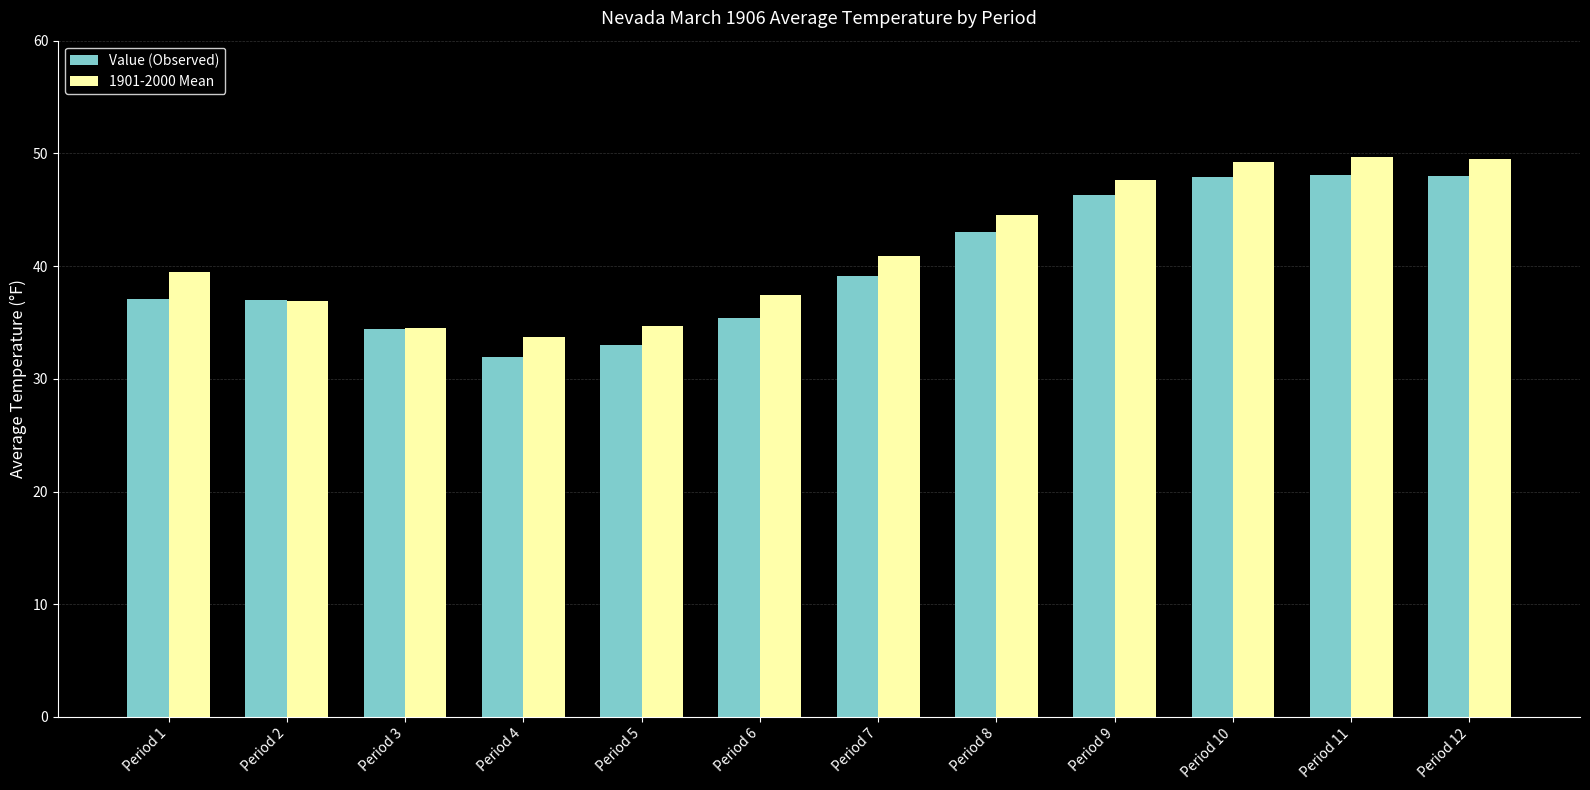

At which label does Value (Observed) reach its minimum?

Period 4